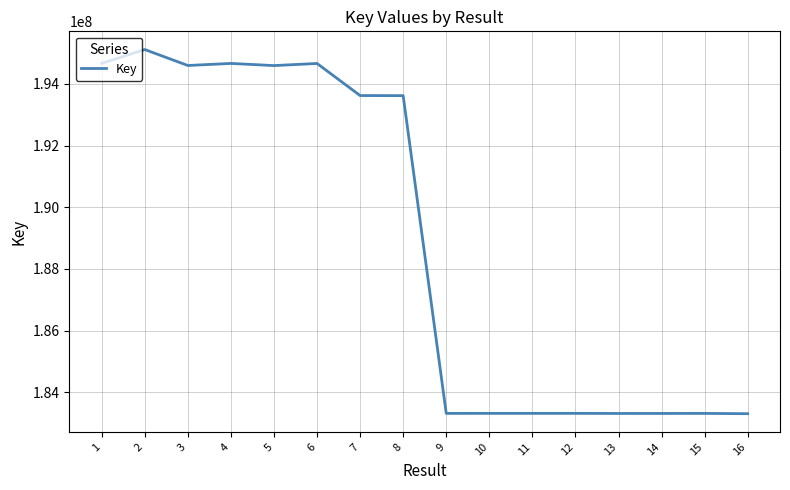

What is the difference between the values at 16 and 1?

11360042